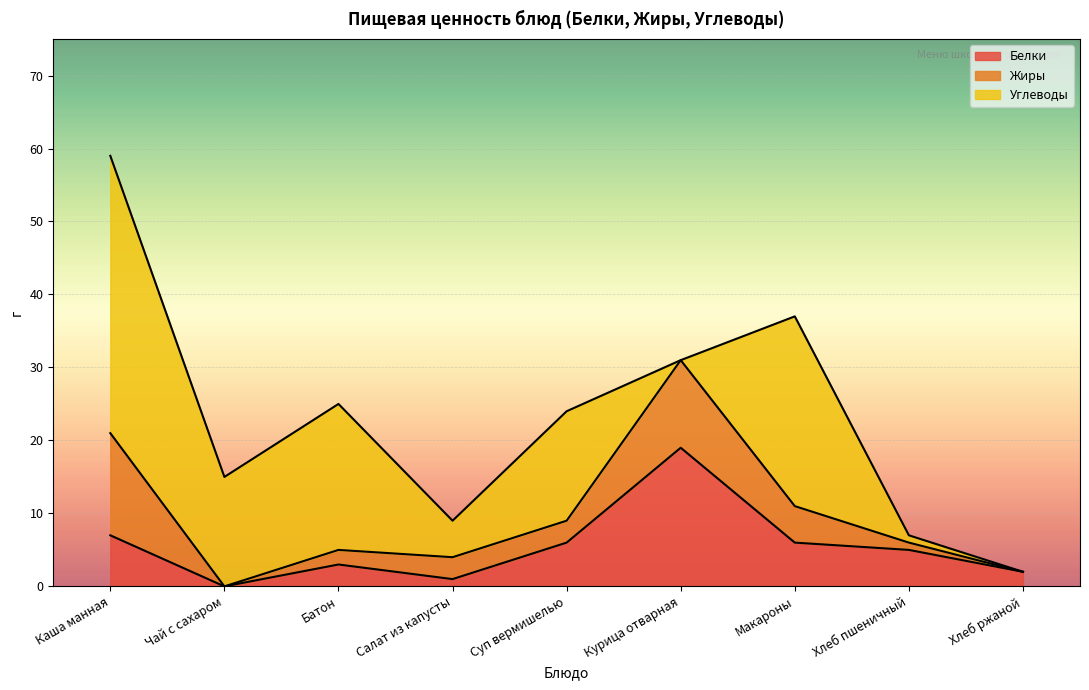

The Углеводы series shows 1 at Хлеб пшеничный. True or false?

True